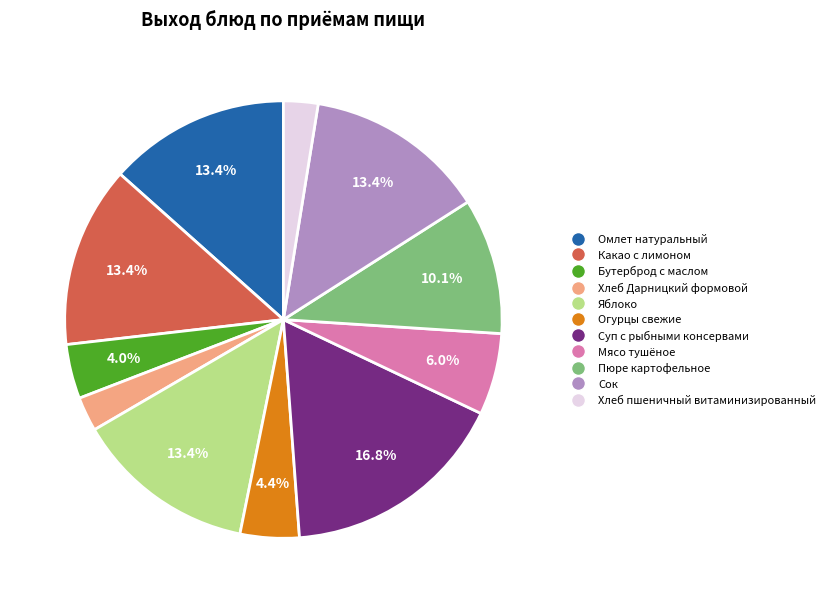

How many slices are in this pie chart?

11